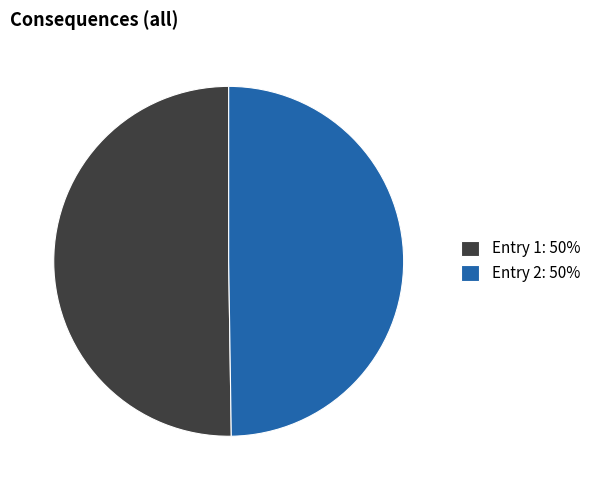

The Entry 2: 50% slice represents 50% of the pie. True or false?

True